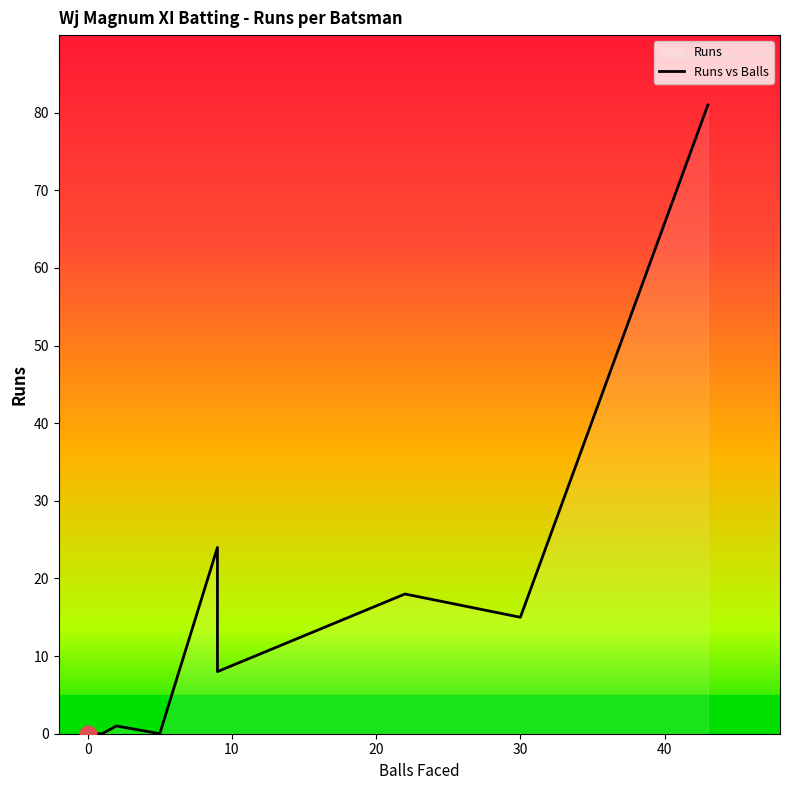

What is the difference between the values at 9 and 20?

15